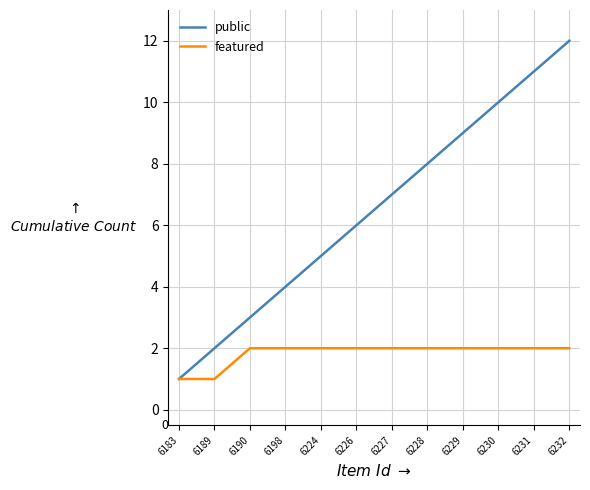

At which category is the sum across all series the highest?

6232